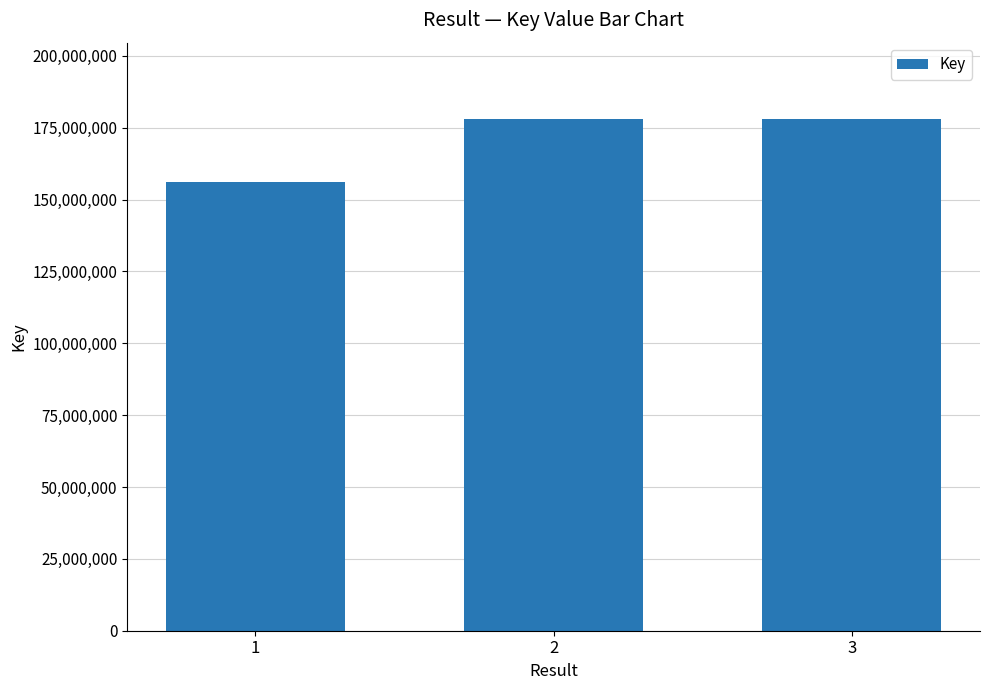

What is the value of the 1st bar from the left?

156240748